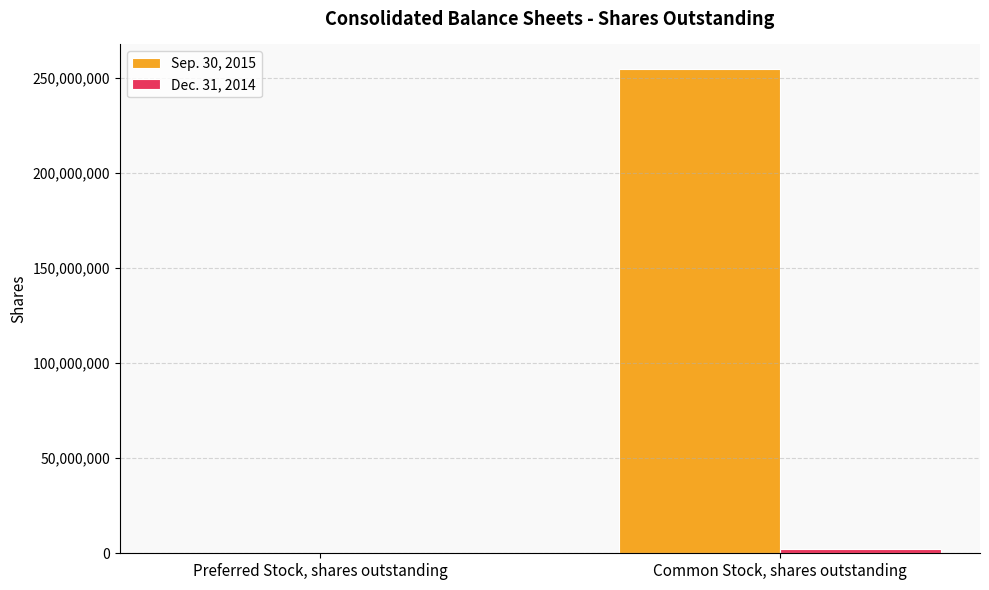

Is it true that Sep. 30, 2015 equals 121512633 at Common Stock, shares outstanding?

False